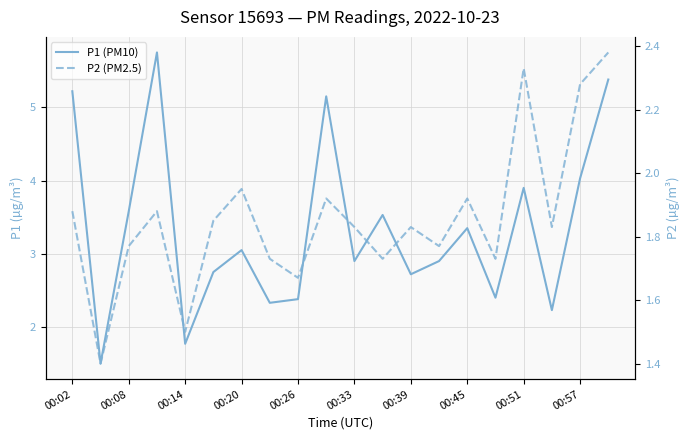

True or false: P1 (PM10) and P2 (PM2.5) intersect in this chart.

False